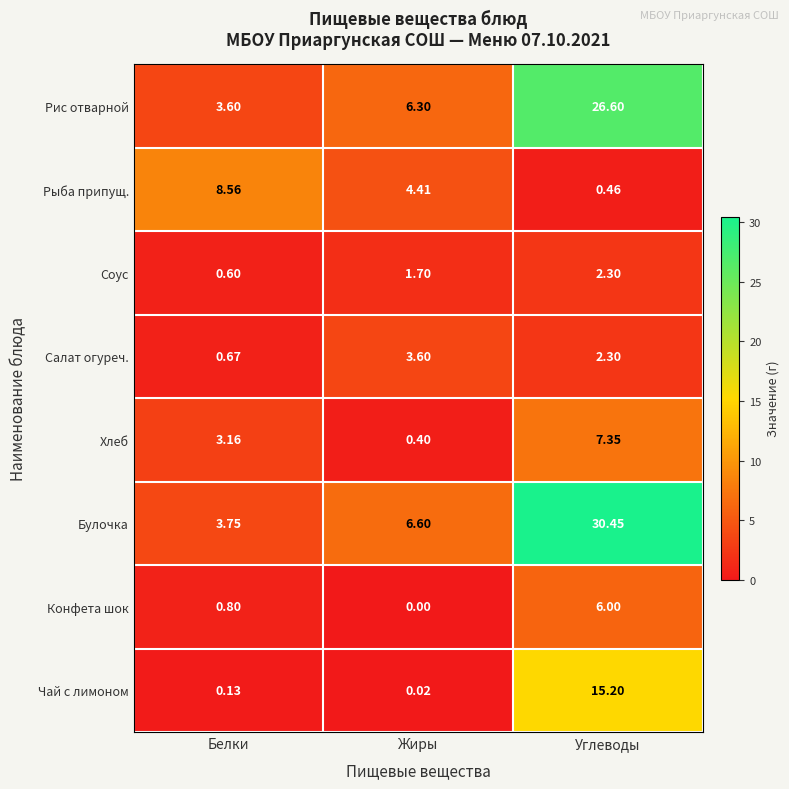

What is the difference between the highest and lowest values at Углеводы?

30.0